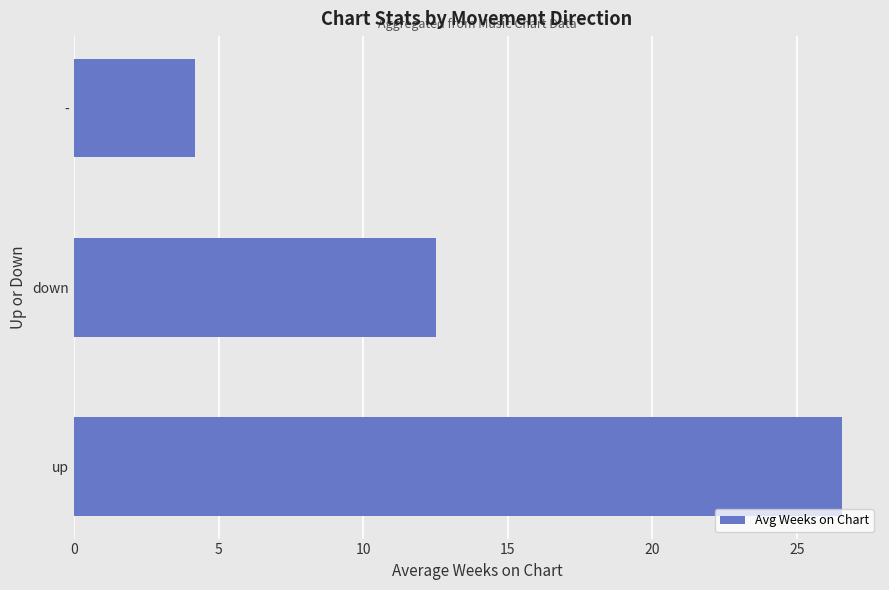

Reading top to bottom, extract all data points from this chart.

4.2	12.5	26.5